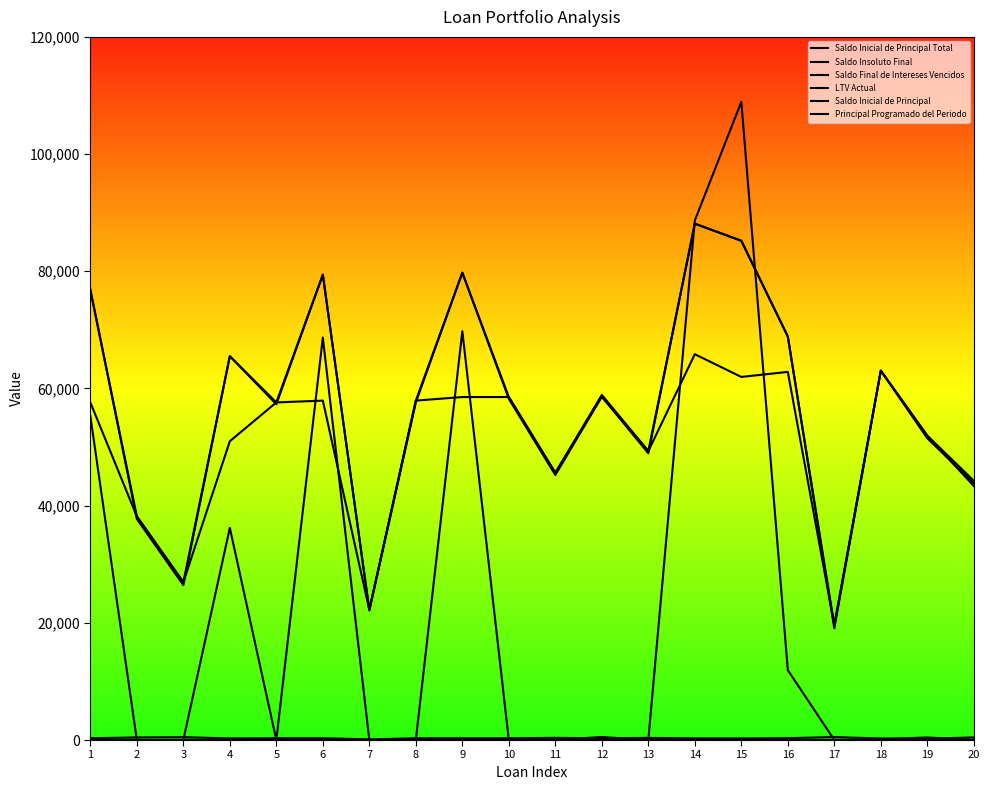

How many values in the LTV Actual series exceed 55?

11